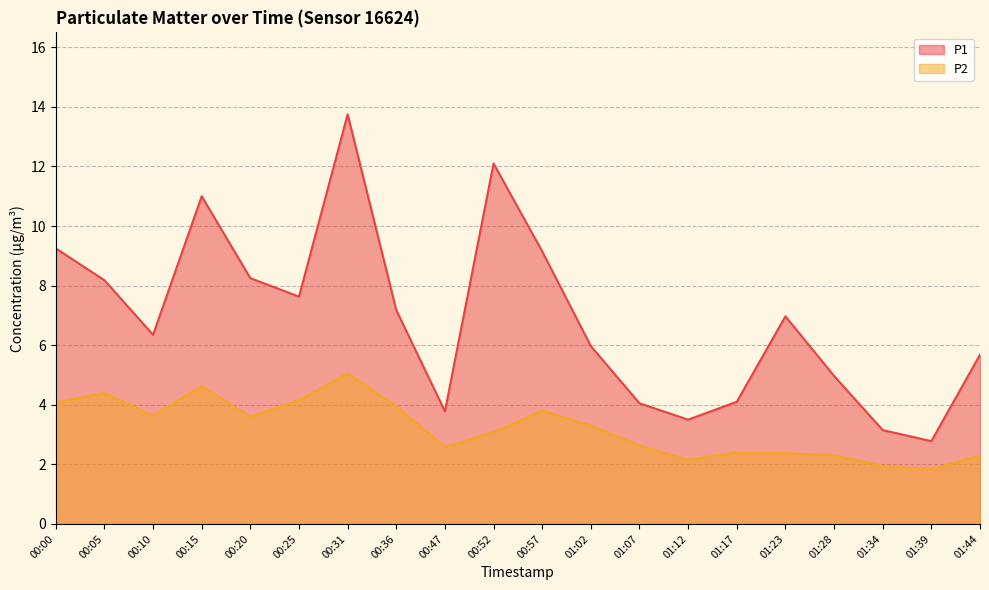

True or false: P1 and P2 cross at least once.

False